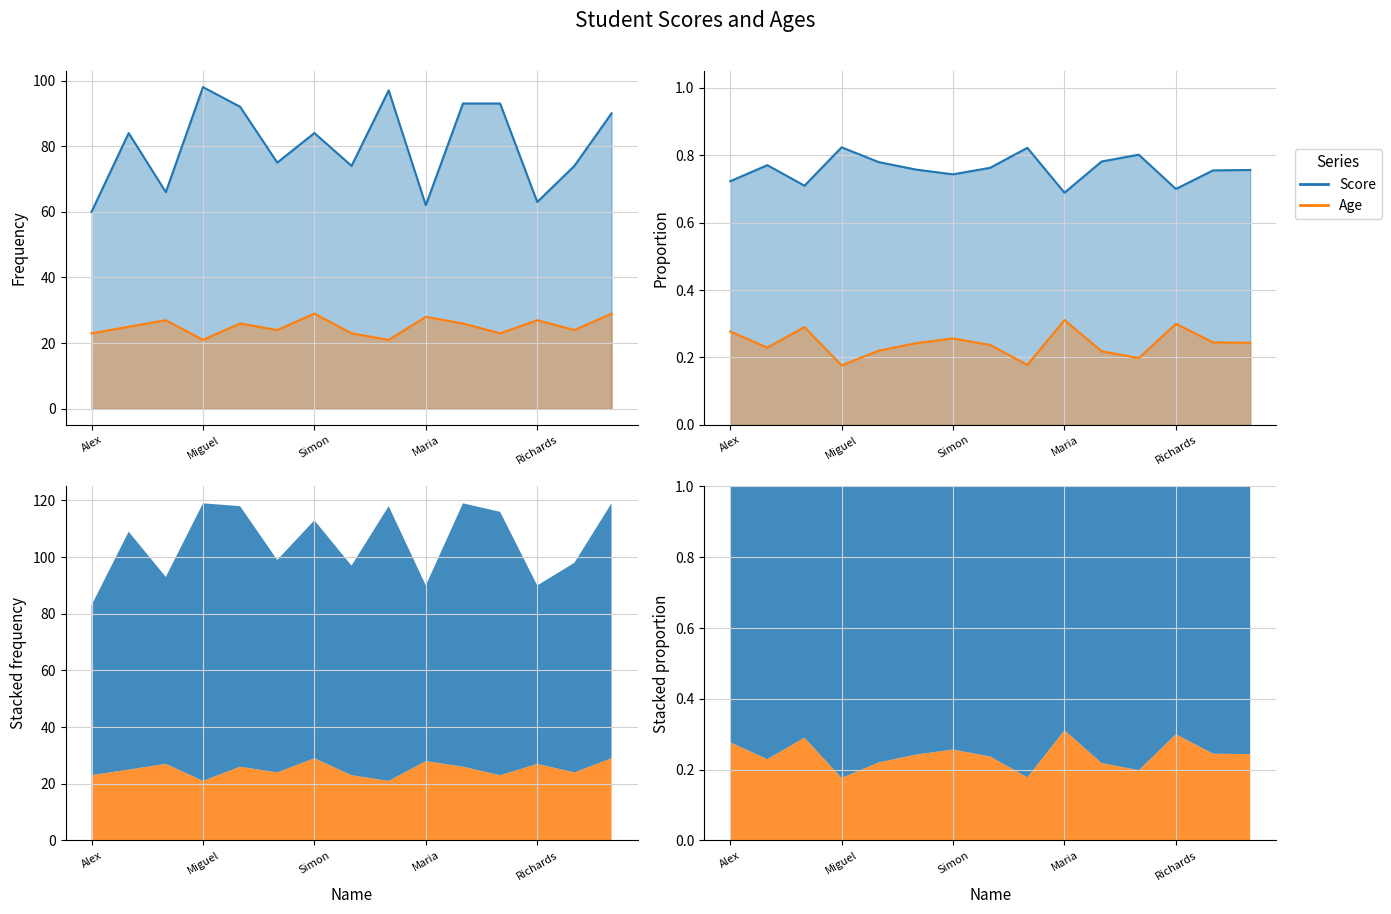

True or false: Score and Age cross at least once.

False